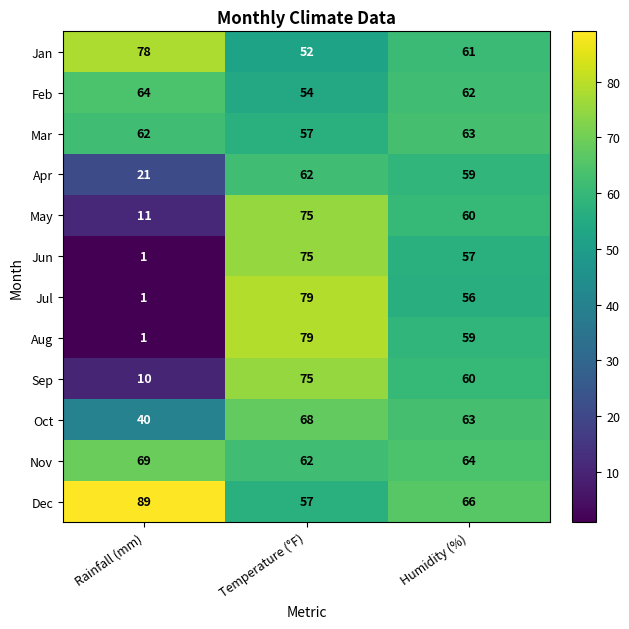

Rank the categories by Jun value from lowest to highest.

Rainfall (mm), Humidity (%), Temperature (°F)